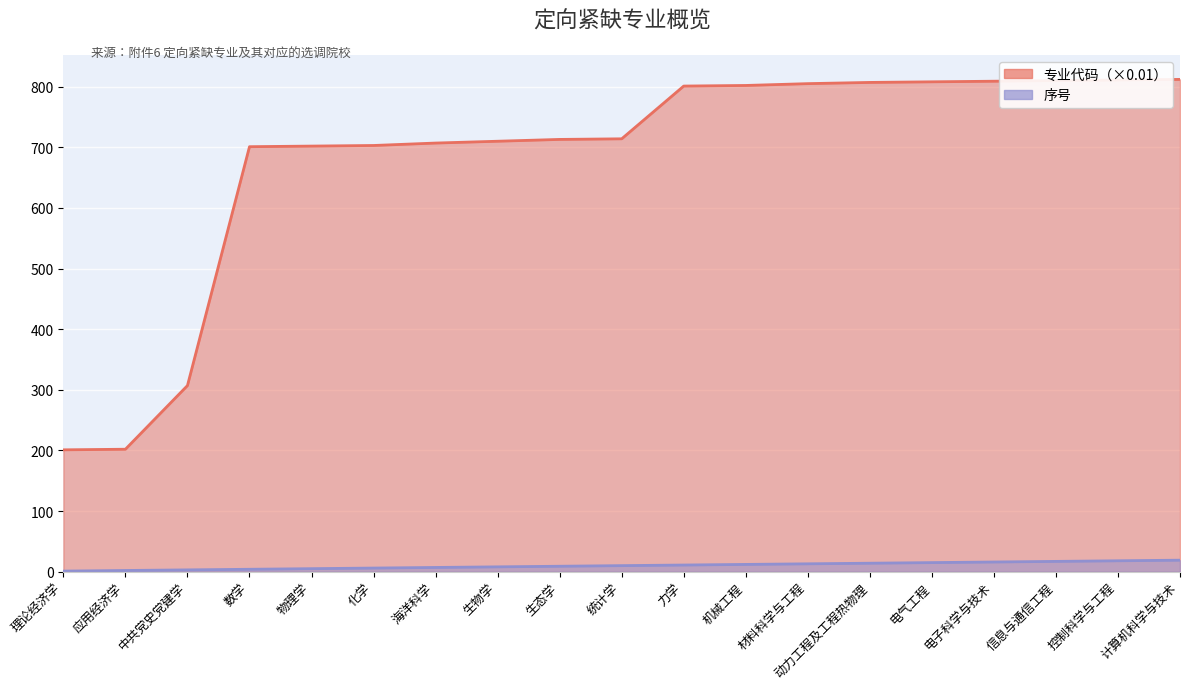

Reading left to right, transcribe all the data shown in this chart.

专业代码（×0.01）: 理论经济学=201	应用经济学=202	中共党史党建学=307	数学=701	物理学=702	化学=703	海洋科学=707	生物学=710	生态学=713	统计学=714	力学=801	机械工程=802	材料科学与工程=805	动力工程及工程热物理=807	电气工程=808	电子科学与技术=809	信息与通信工程=810	控制科学与工程=811	计算机科学与技术=812
序号: 理论经济学=1	应用经济学=2	中共党史党建学=3	数学=4	物理学=5	化学=6	海洋科学=7	生物学=8	生态学=9	统计学=10	力学=11	机械工程=12	材料科学与工程=13	动力工程及工程热物理=14	电气工程=15	电子科学与技术=16	信息与通信工程=17	控制科学与工程=18	计算机科学与技术=19